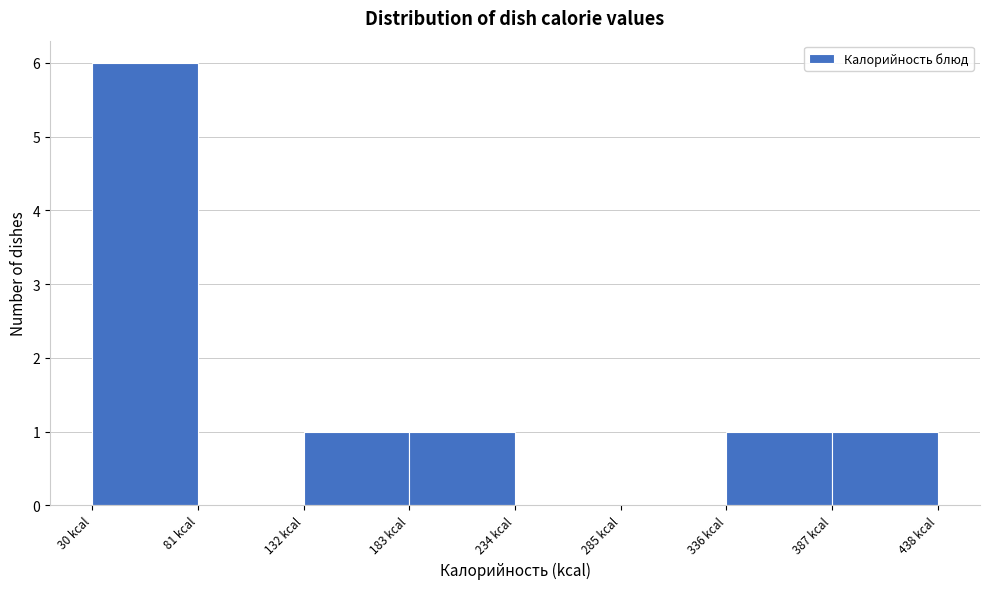

Which range on the x-axis has the tallest bar?

30 to 80